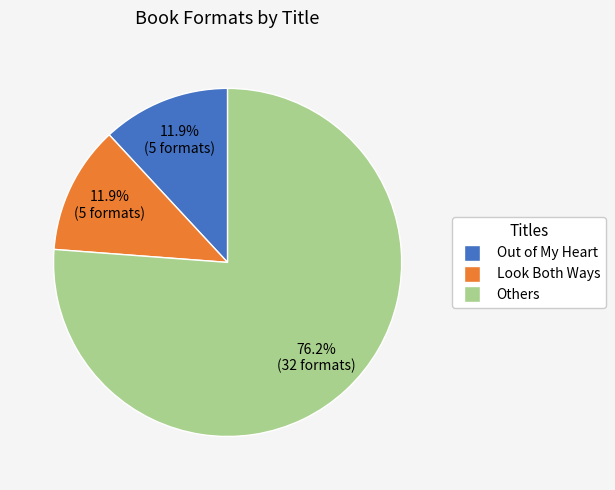

Is there any slice that represents more than half of the pie?

Yes